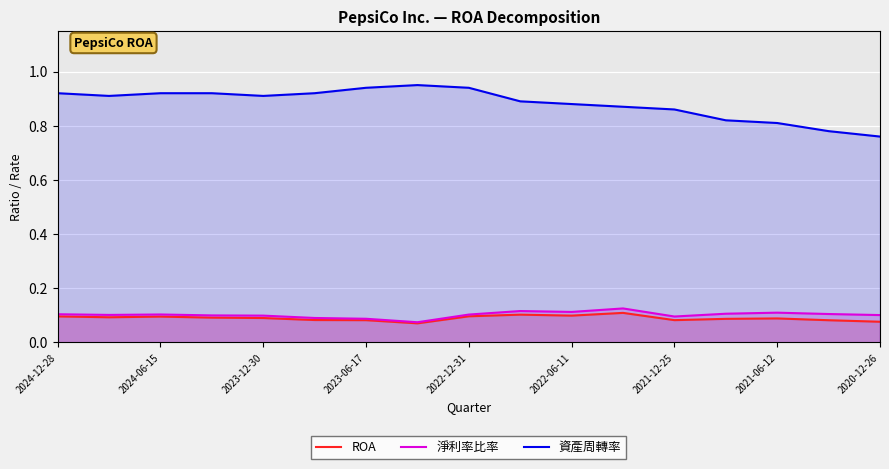

Is it true that ROA equals 0.0 at 2022-06-11?

False